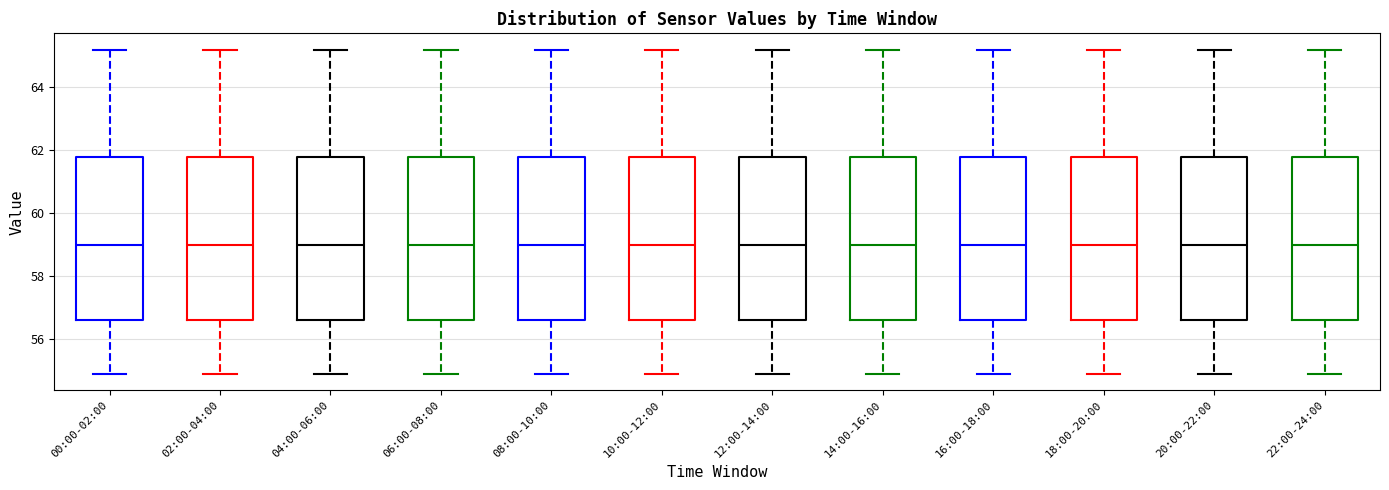

Reading left to right, read every box against the y-axis: the position of its median line, the range the box covers, and the ends of its whiskers. The values are not printed on the chart, so give them approximately, as read against the axis.

00:00-02:00: median 59.0, box 56.6 to 61.8, whiskers 55.0 to 65.2
02:00-04:00: median 59.0, box 56.6 to 61.8, whiskers 55.0 to 65.2
04:00-06:00: median 59.0, box 56.6 to 61.8, whiskers 55.0 to 65.2
06:00-08:00: median 59.0, box 56.6 to 61.8, whiskers 55.0 to 65.2
08:00-10:00: median 59.0, box 56.6 to 61.8, whiskers 55.0 to 65.2
10:00-12:00: median 59.0, box 56.6 to 61.8, whiskers 55.0 to 65.2
12:00-14:00: median 59.0, box 56.6 to 61.8, whiskers 55.0 to 65.2
14:00-16:00: median 59.0, box 56.6 to 61.8, whiskers 55.0 to 65.2
16:00-18:00: median 59.0, box 56.6 to 61.8, whiskers 55.0 to 65.2
18:00-20:00: median 59.0, box 56.6 to 61.8, whiskers 55.0 to 65.2
20:00-22:00: median 59.0, box 56.6 to 61.8, whiskers 55.0 to 65.2
22:00-24:00: median 59.0, box 56.6 to 61.8, whiskers 55.0 to 65.2